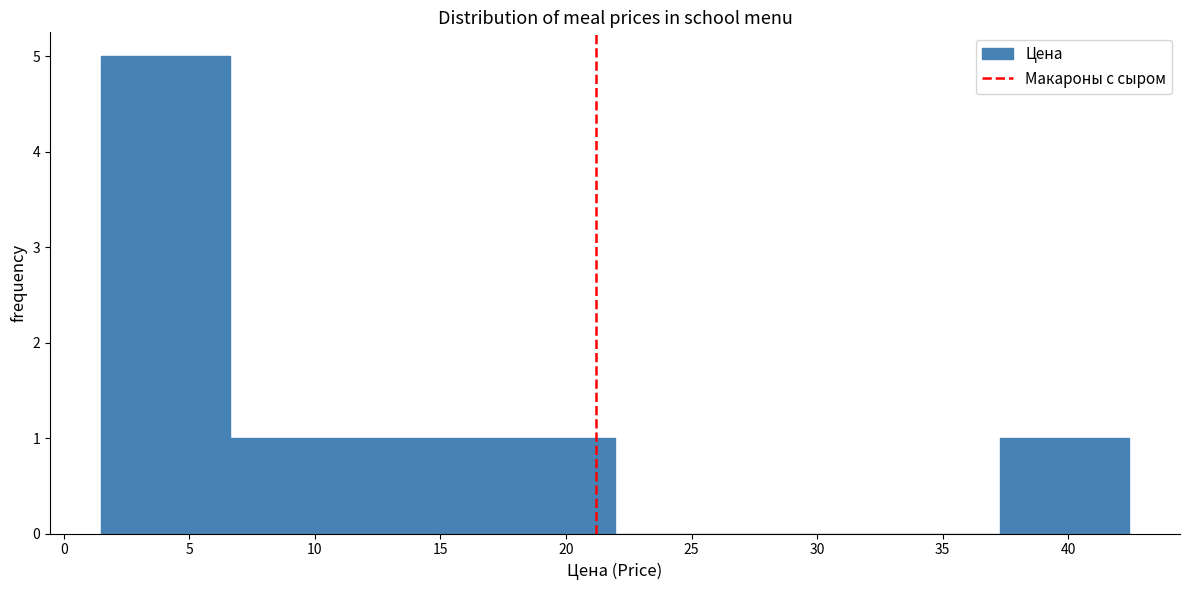

What is the height of the bar covering 17.0 to 22.0 on the x-axis? Neither the bar edges nor the heights are printed on the chart, so give them approximately, as read against the axes.

1